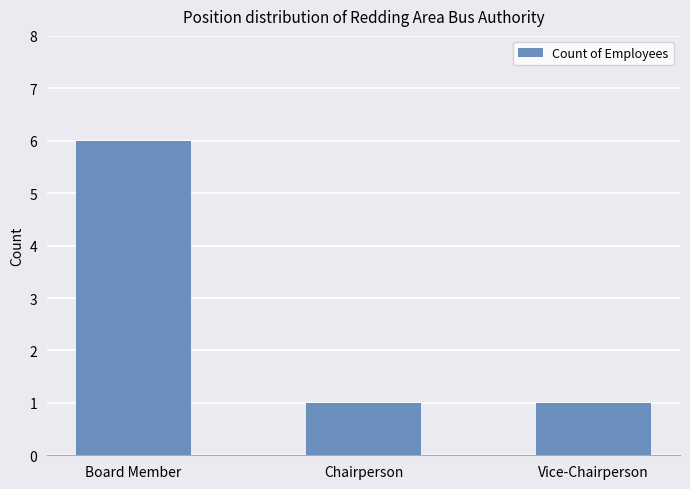

At which category does the chart reach its peak across all series?

Board Member